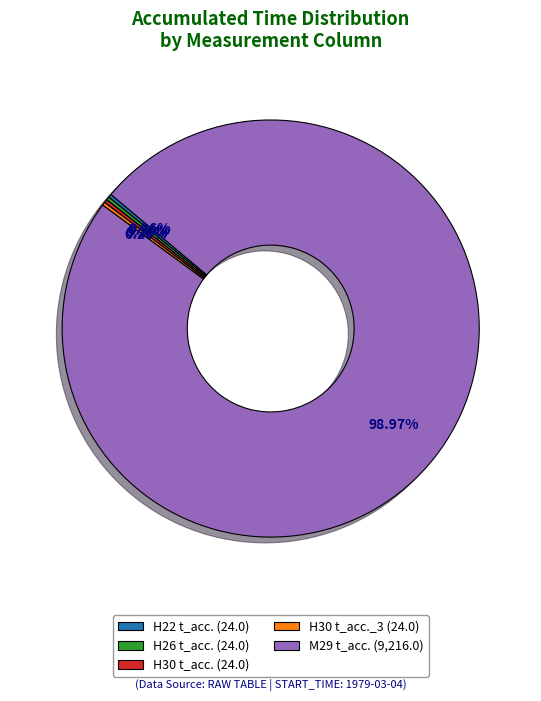

Does M29 t_acc. (9,216.0) account for over 50% of the chart?

Yes